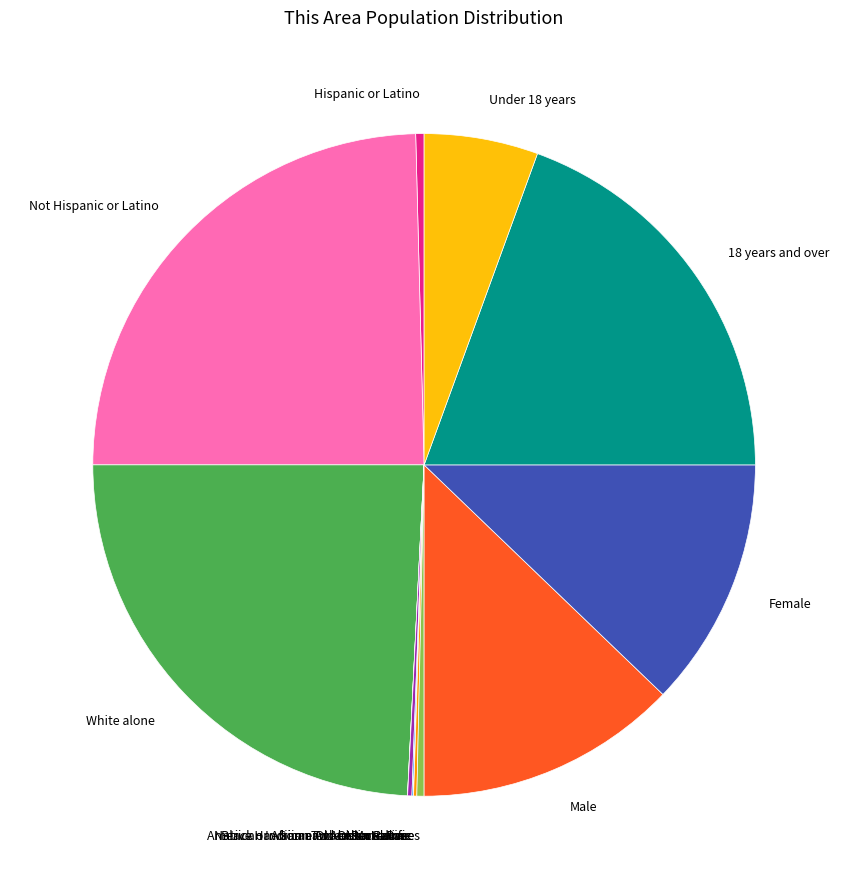

The Male slice represents 13% of the pie. True or false?

True